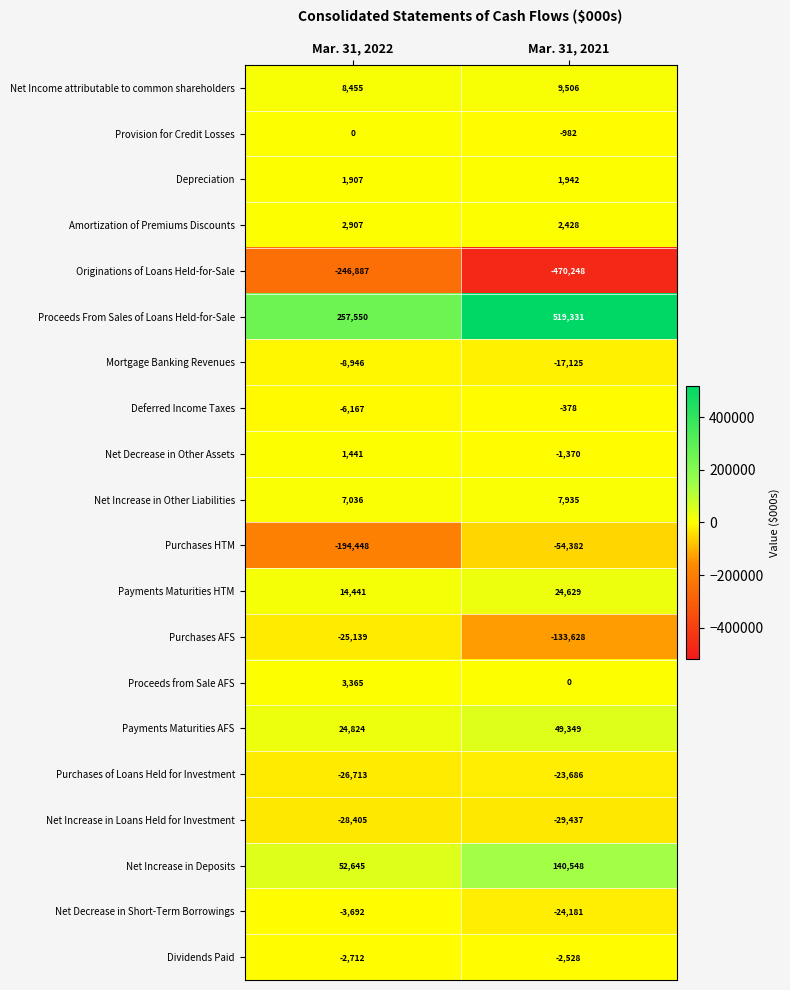

At which label is Purchases of Loans Held for Investment closest to -25199?

Mar. 31, 2021